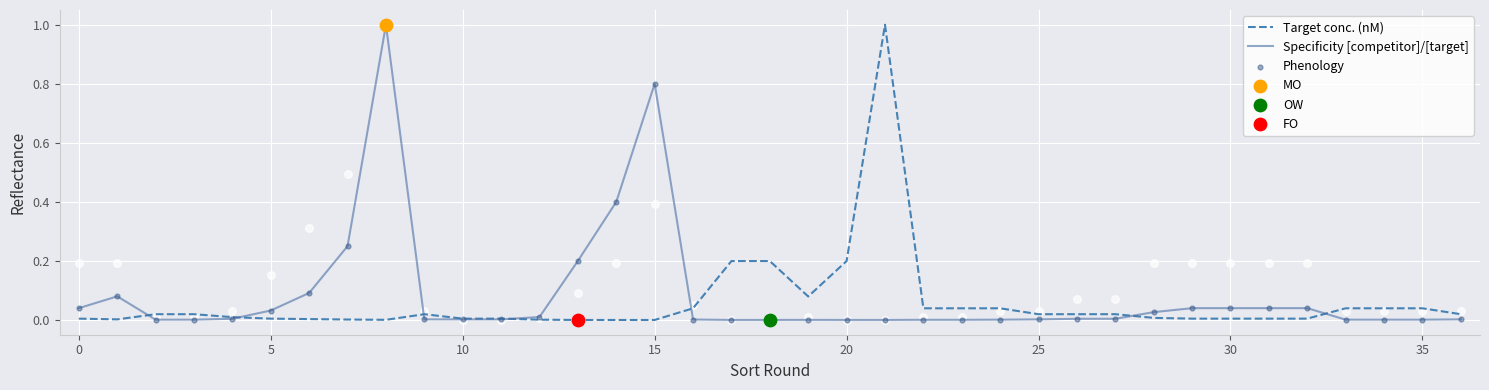

Which series has the widest spread of Y values?

Target conc. (nM)